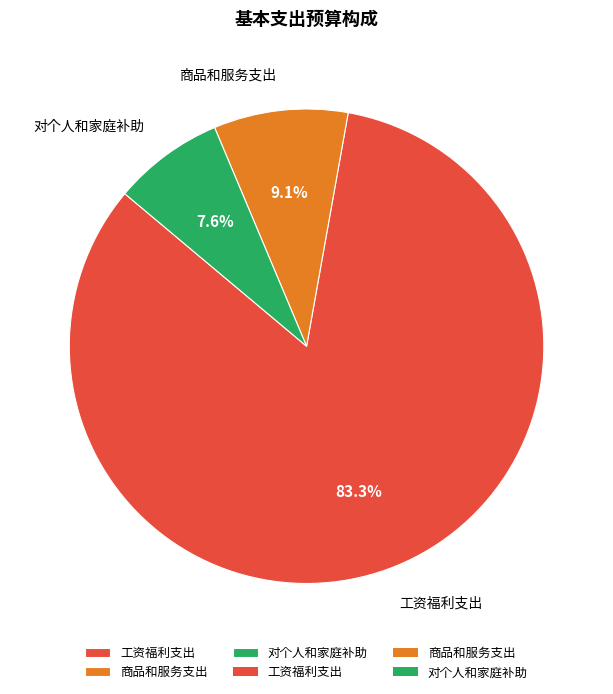

What percentage do 商品和服务支出 and 工资福利支出 together represent?

92.4%